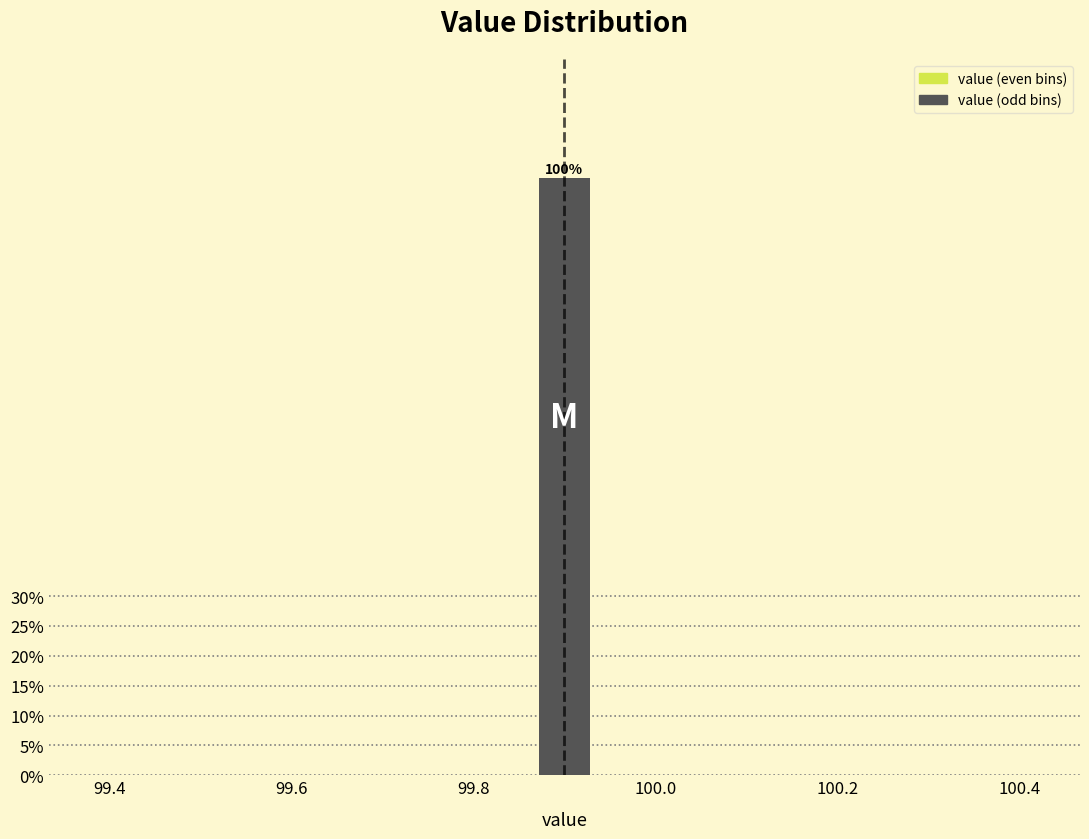

Read against the x-axis, roughly where is the centre of the tallest bar?

99.90